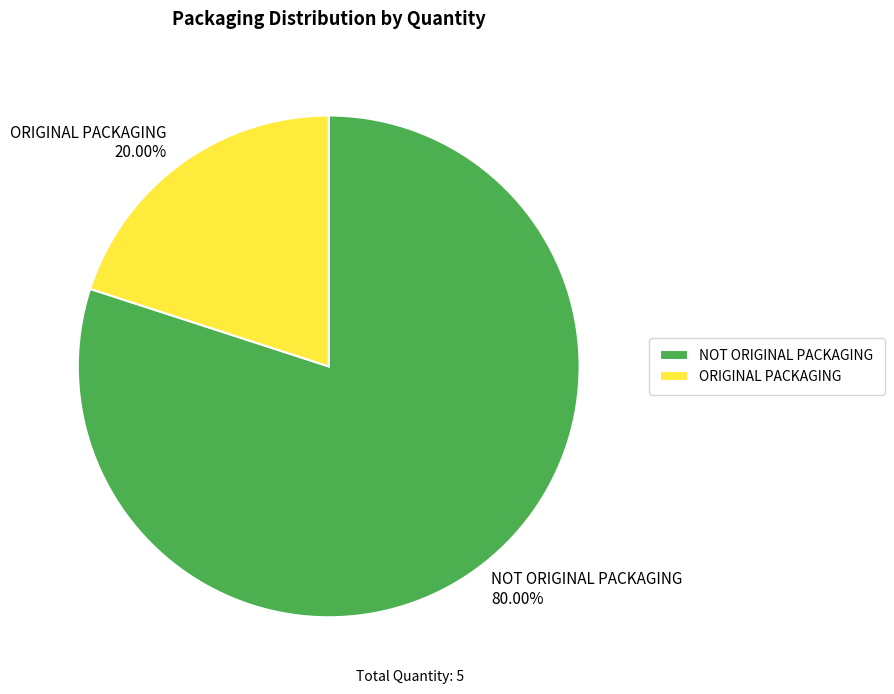

How many segments does this pie chart have?

2